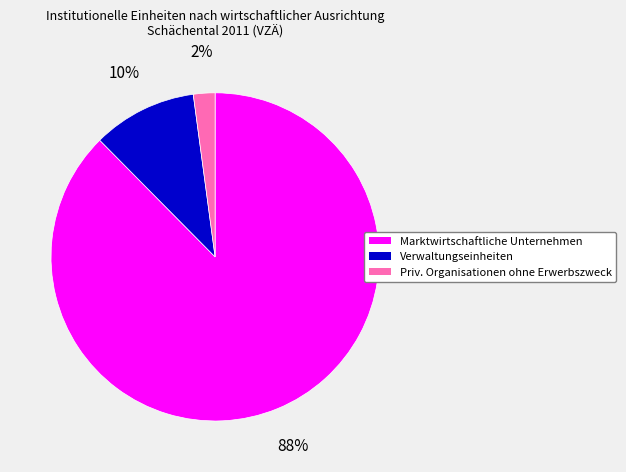

Rank the categories by value from highest to lowest.

Marktwirtschaftliche Unternehmen, Verwaltungseinheiten, Priv. Organisationen ohne Erwerbszweck